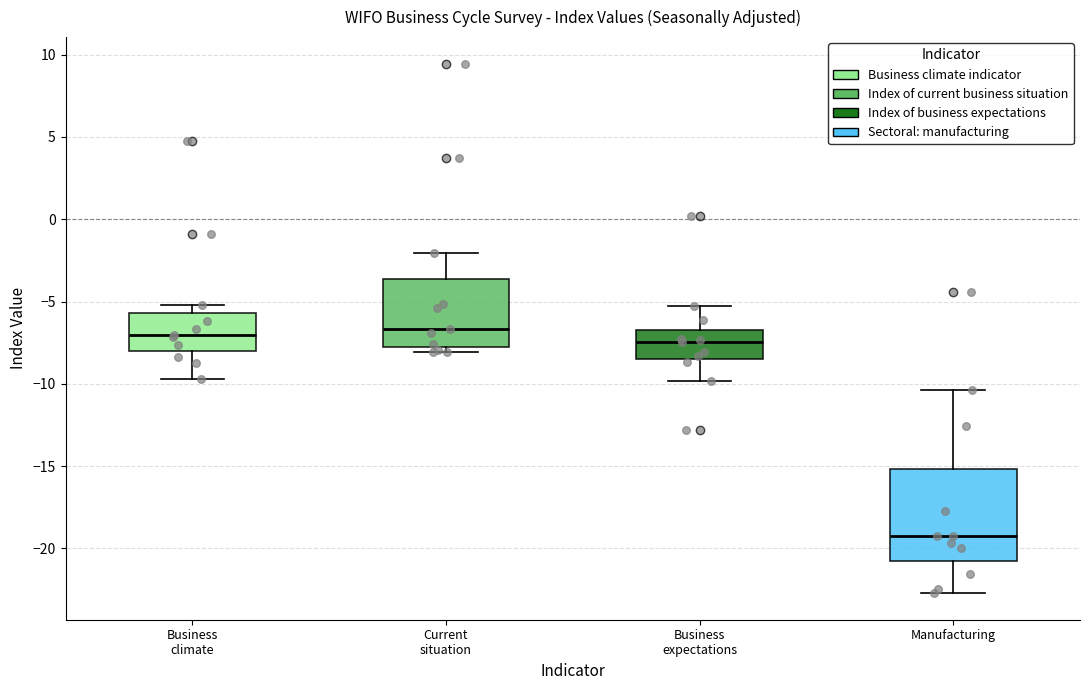

Where does the lower whisker of the box for Manufacturing end on the y-axis? The values are not printed on the chart, so give them approximately, as read against the axis.

-22.5